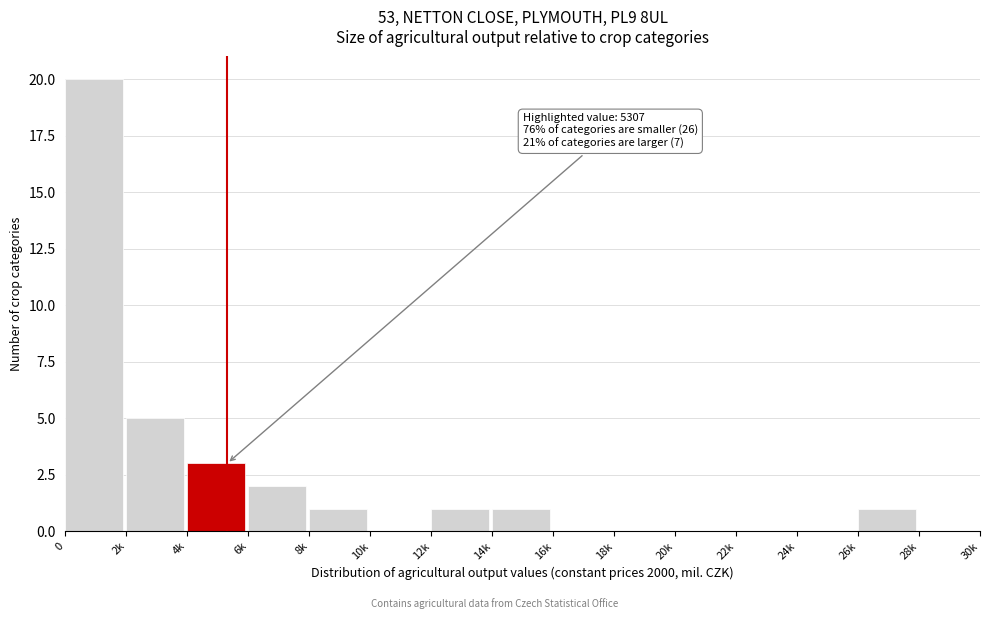

Reading left to right, list all the values displayed in this chart.

0=20	2k=5	4k=3	6k=2	8k=1	10k=0	12k=1	14k=1	16k=0	18k=0	20k=0	22k=0	24k=0	26k=1	28k=0